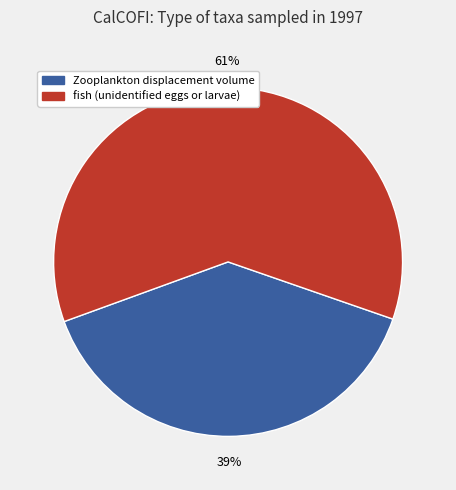

Is the sum of fish (unidentified eggs or larvae) and Zooplankton displacement volume greater than half?

Yes